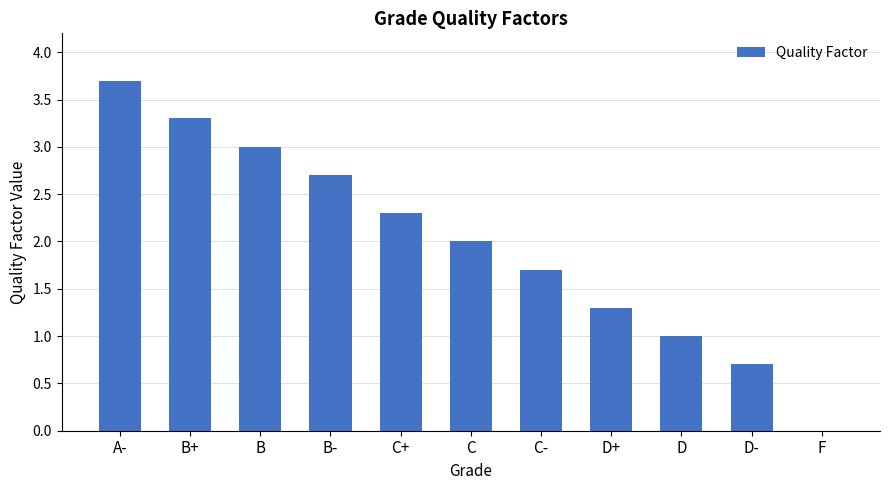

Approximately how many times larger is the value at B+ compared to C?

1.6